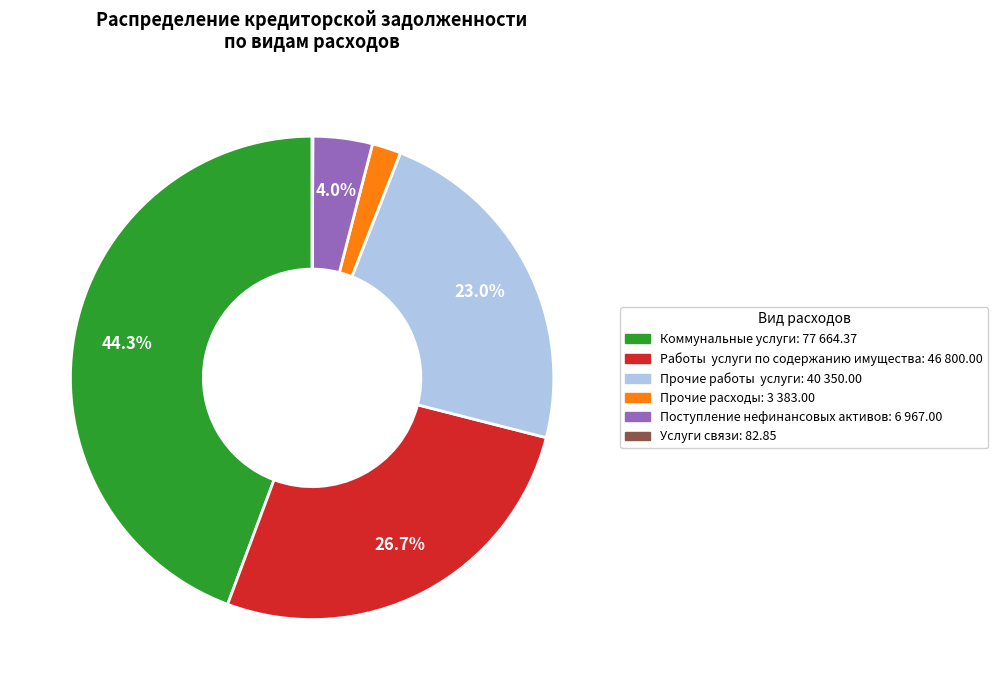

Is there any slice that represents more than half of the pie?

No